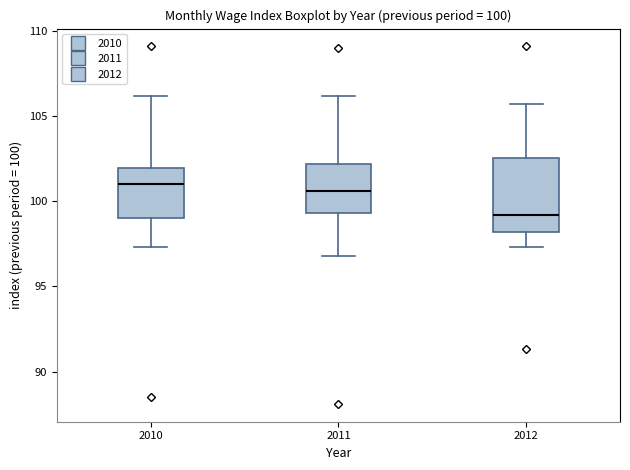

Which box's median line is the lowest?

2012